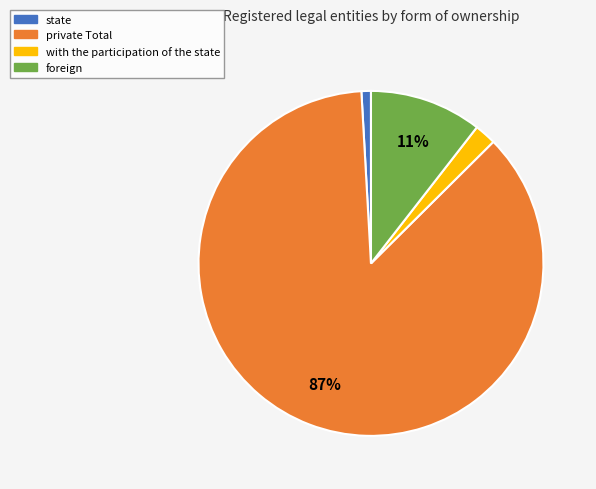

Is there a majority slice in this chart?

Yes